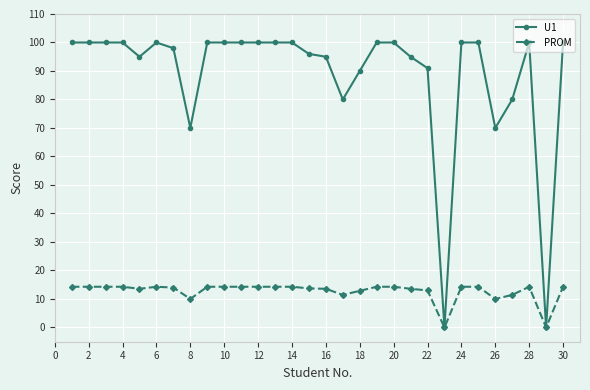

What is the maximum value shown in the chart?

100.0